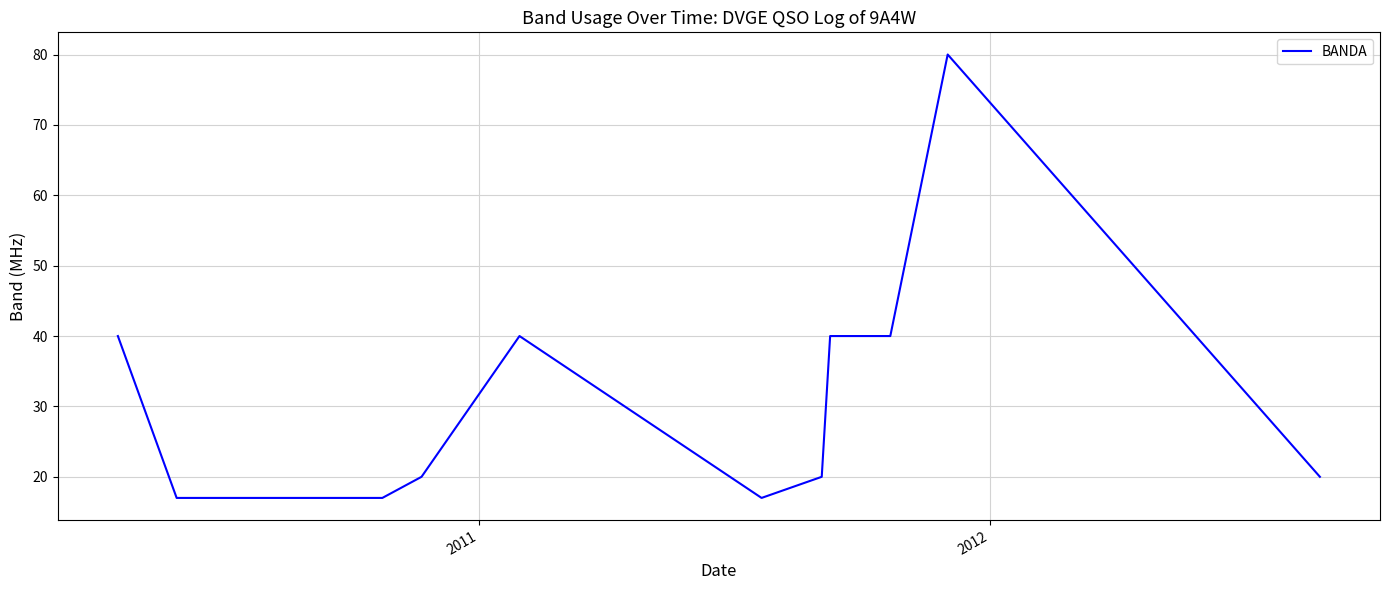

What is the difference between the maximum and minimum values?

63